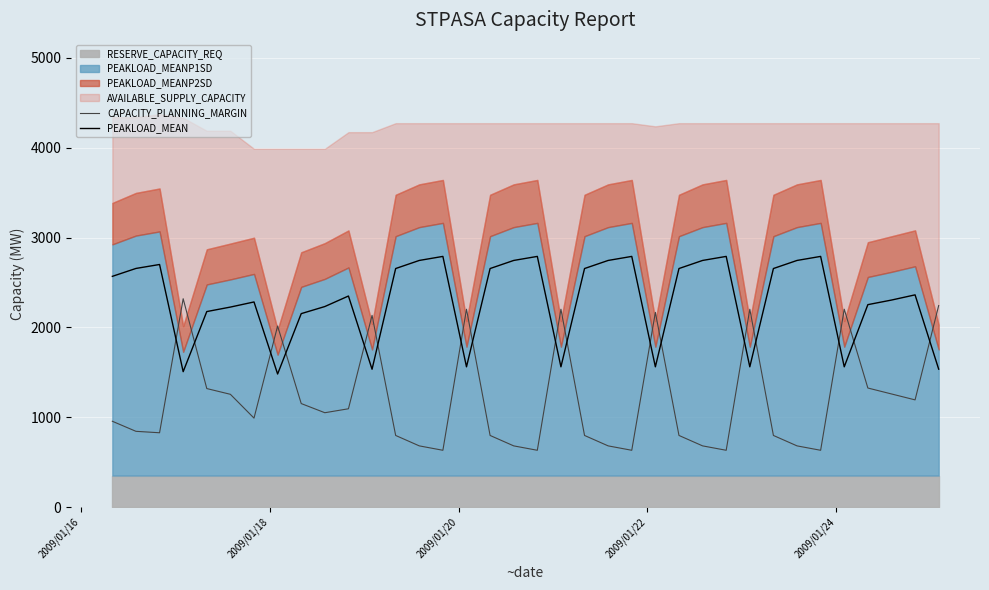

What is the average value of the CAPACITY_PLANNING_MARGIN series?

1208